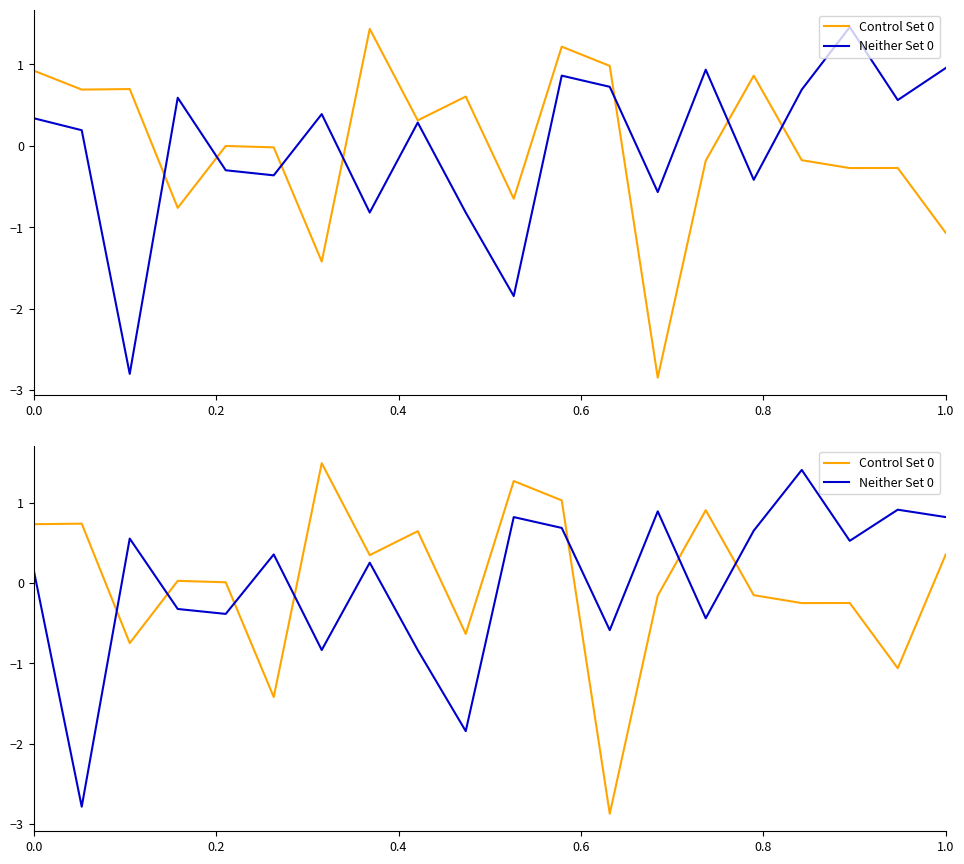

Count the number of categories in the chart.

20